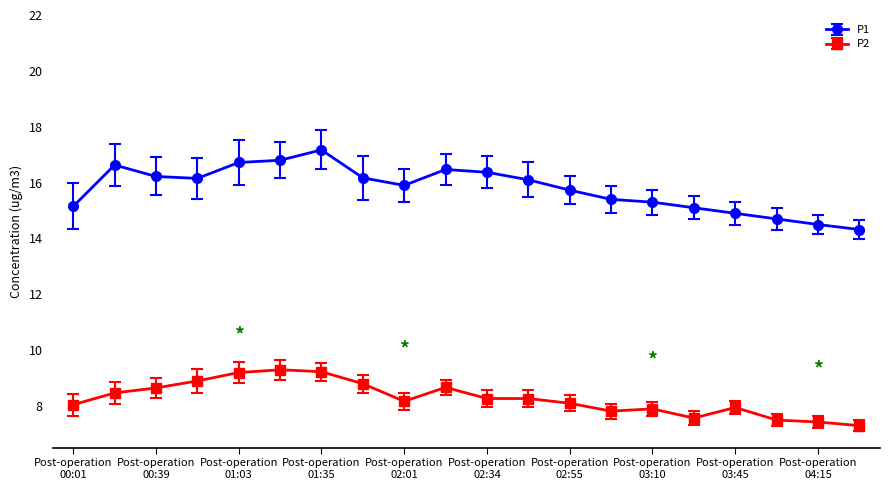

How many series are shown in this chart?

2